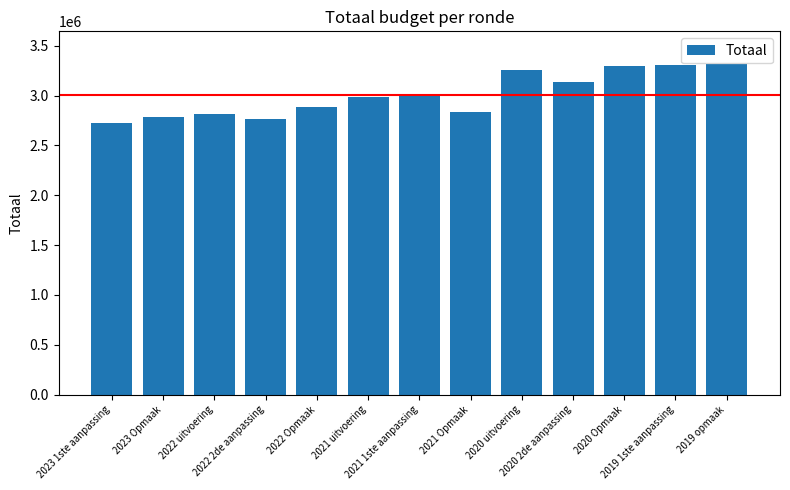

The value at 2021 Opmaak is 2839839. True or false?

True